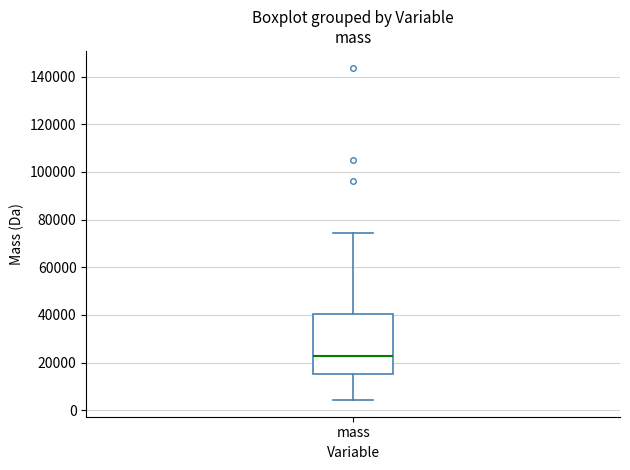

Read this box plot against the y-axis: the position of the median line, the range covered by the box, and the ends of both whiskers. The values are not printed on the chart, so give them approximately, as read against the axis.

median 22000, box 16000 to 40000, whiskers 4000 to 74000